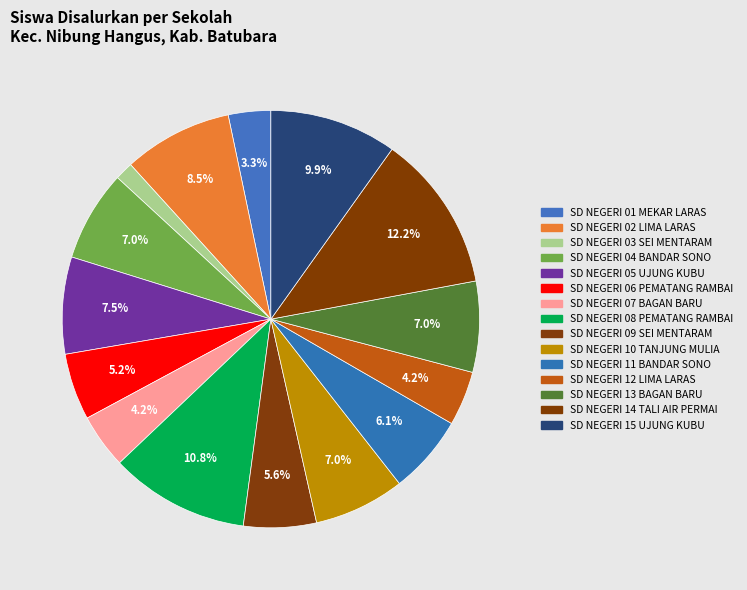

Does SD NEGERI 04 BANDAR SONO represent more than half of the total?

No